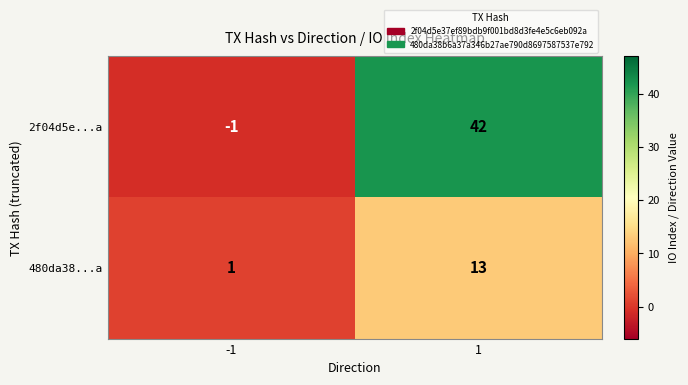

What is the maximum value shown in the chart?

42